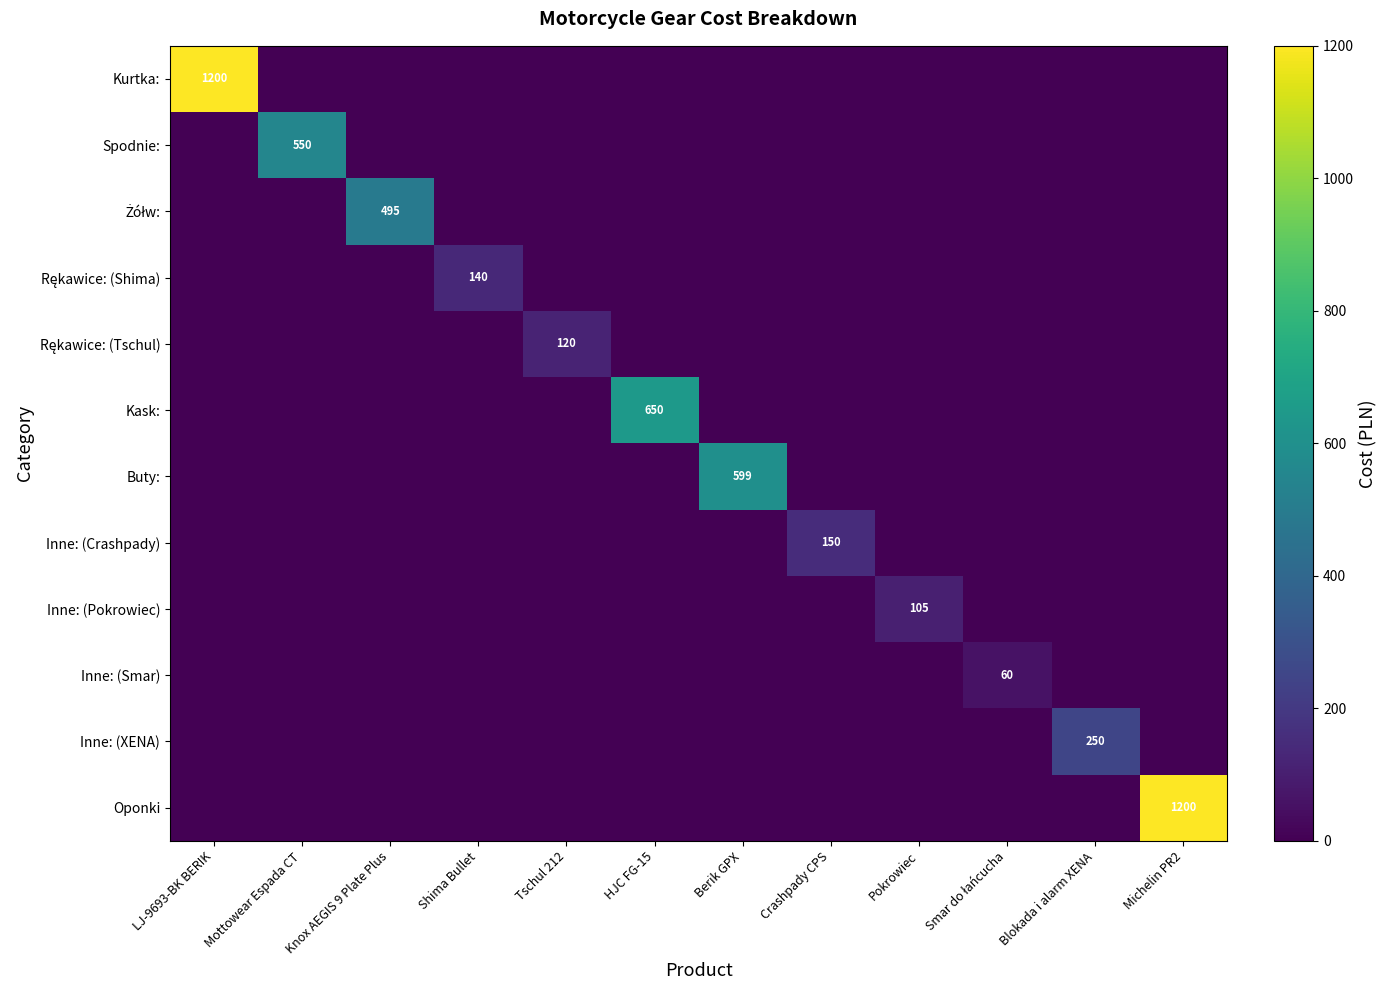

How many values in Inne: (Pokrowiec) are above zero?

1